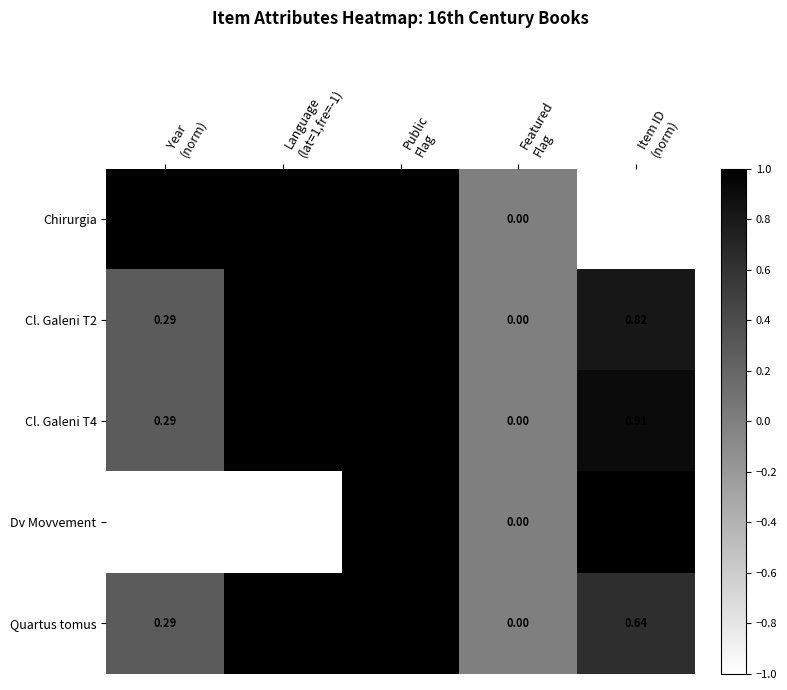

How many series are shown in this chart?

5